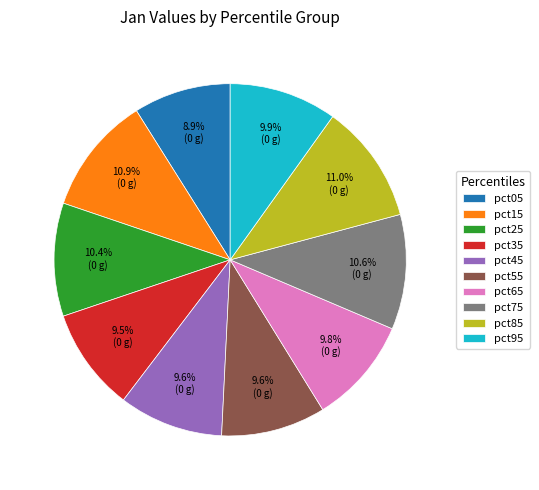

To the nearest percent, what is the difference between the largest and smallest slice percentages?

2%